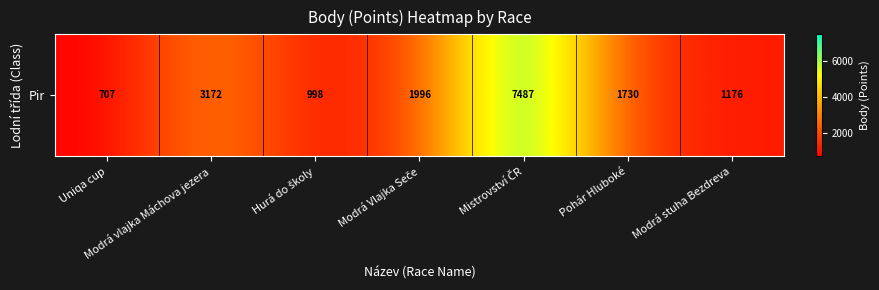

How many categories are shown in the chart?

7